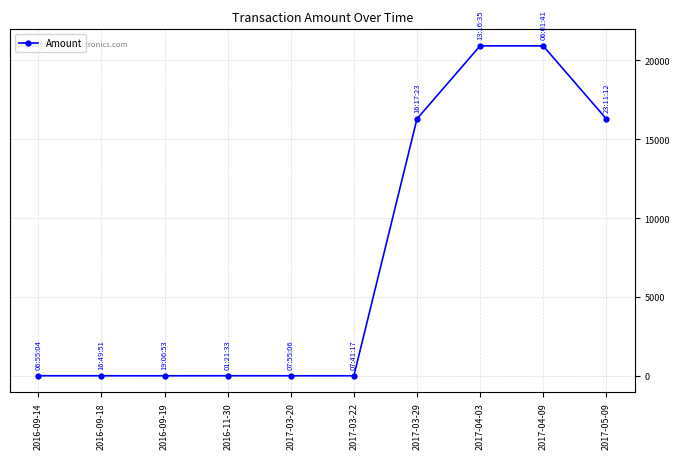

What is the minimum value shown in the chart?

2.0